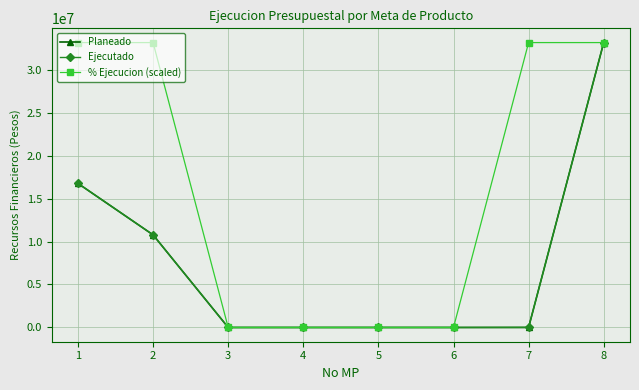

At which category is the sum across all series the highest?

8